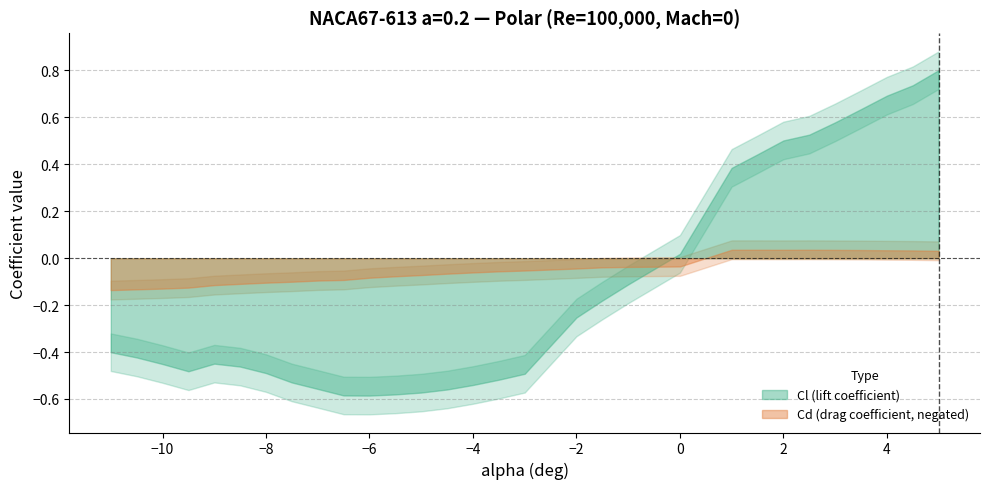

What is the label of the 6th point from the right?

2.5